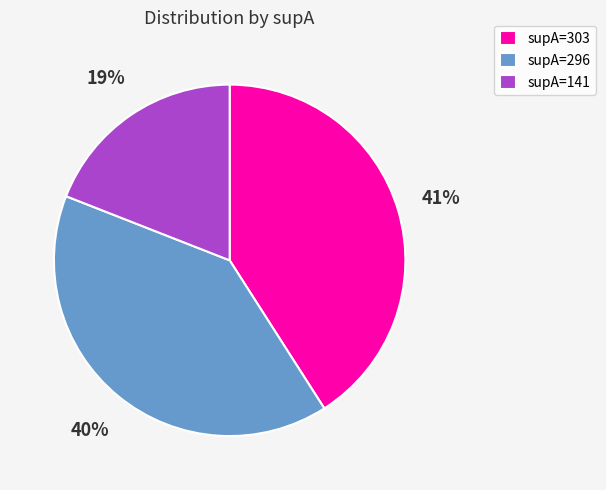

Between supA=303 and supA=296, which is larger?

supA=303